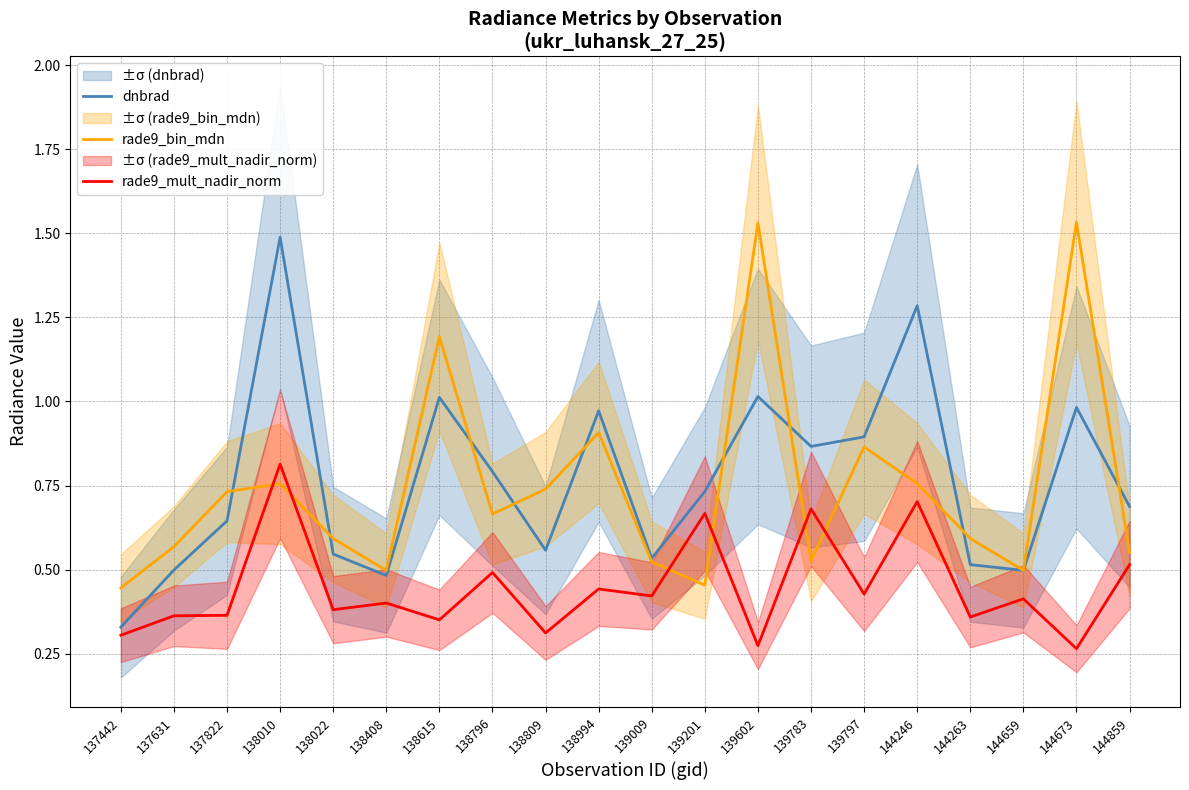

The value of dnbrad at 139602 is 1.0. True or false?

True